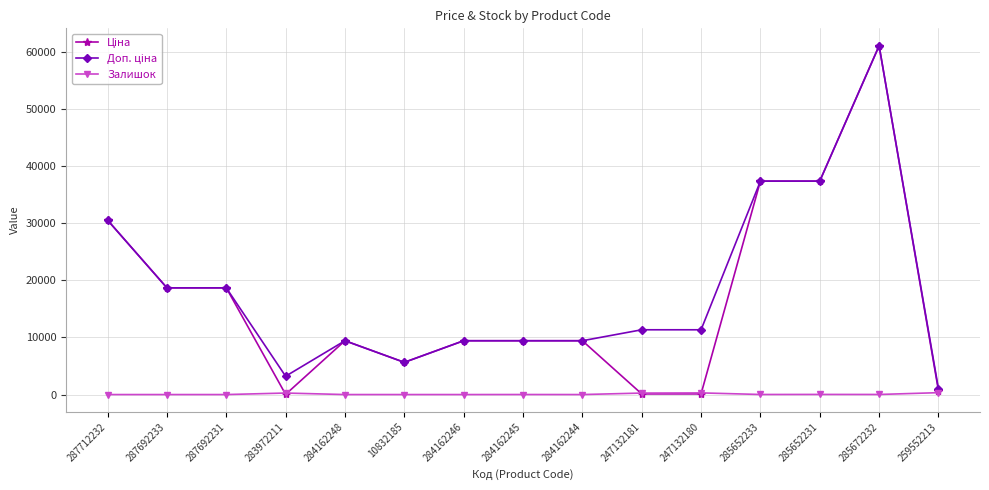

Which category has the highest value across all series?

285672232